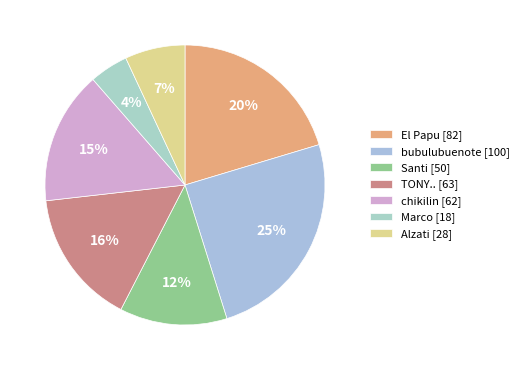

What is the ratio of the value at TONY.. to the value at chikilin?

1.0